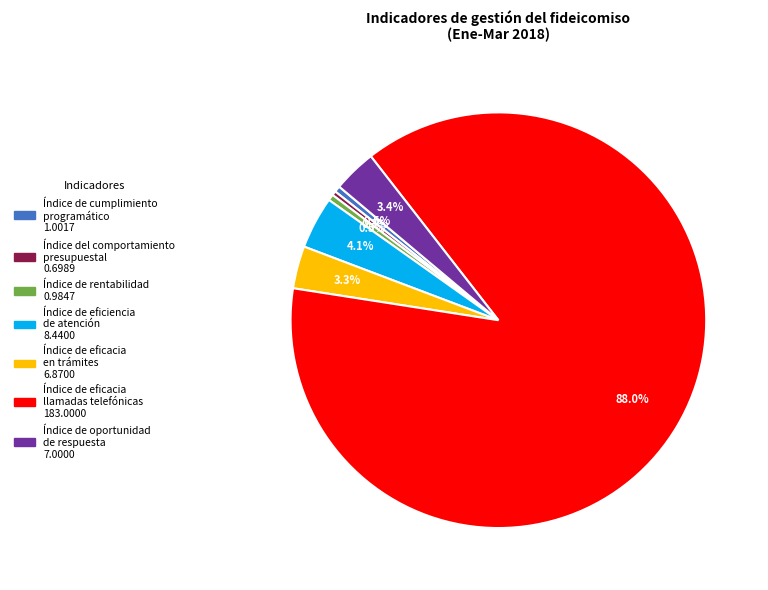

How many segments does this pie chart have?

7